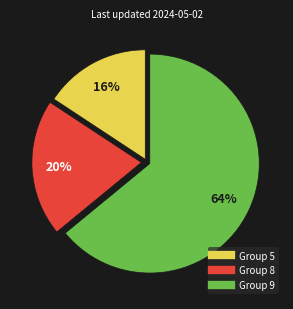

Is there a majority slice in this chart?

Yes